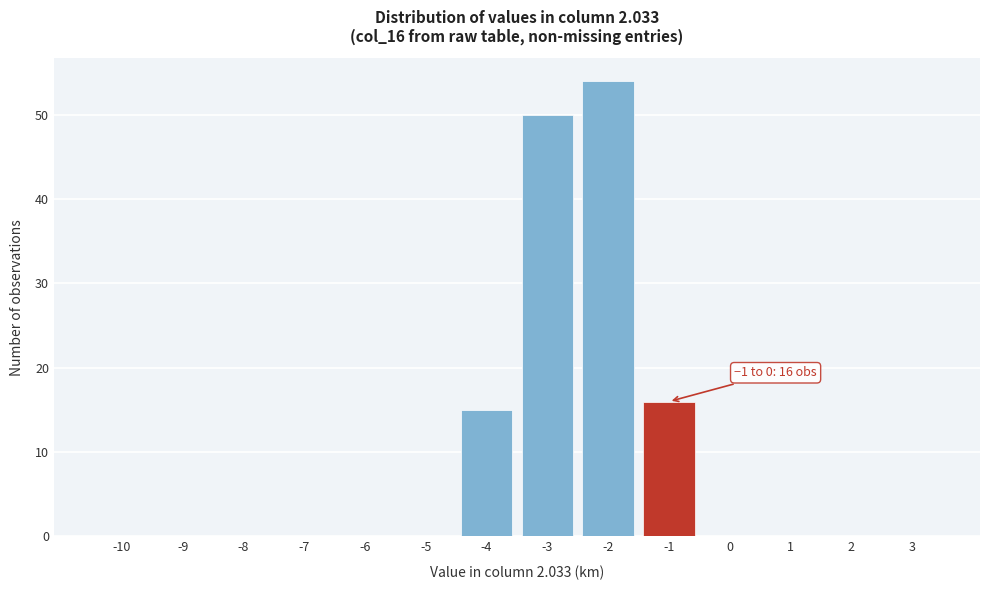

Reading left to right, extract all data points from this chart.

-10=0	-9=0	-8=0	-7=0	-6=0	-5=0	-4=15	-3=50	-2=54	-1=16	0=0	1=0	2=0	3=0